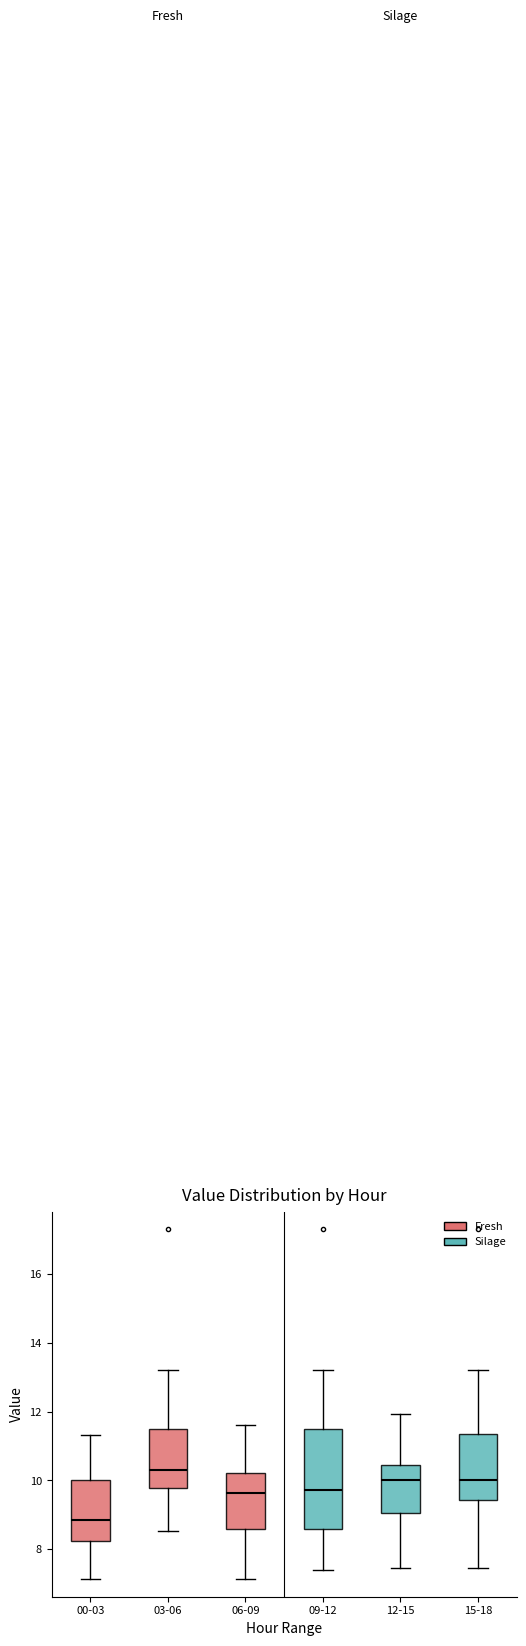

Where is the lower edge of the box for 06-09 on the y-axis? The values are not printed on the chart, so give them approximately, as read against the axis.

8.6